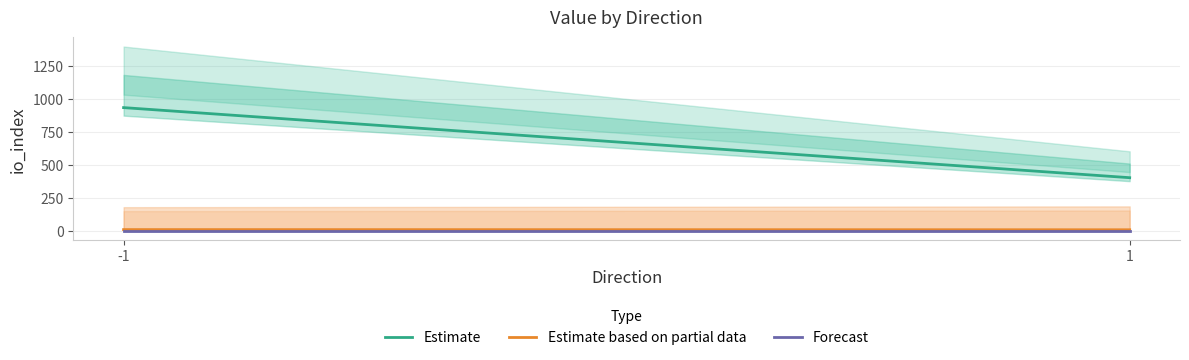

At which category does the chart reach its minimum across all series?

-1